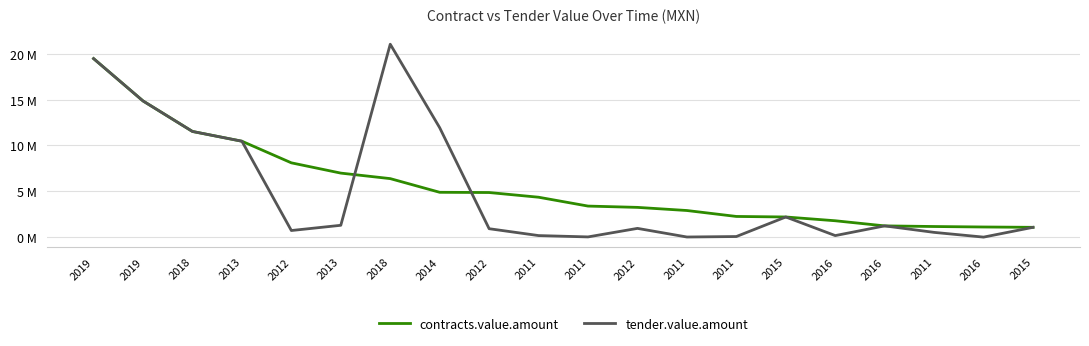

Rank the categories by tender.value.amount value from highest to lowest.

2018, 2019, 2019, 2014, 2018, 2013, 2015, 2013, 2016, 2015, 2012, 2012, 2012, 2011, 2011, 2016, 2011, 2011, 2011, 2016